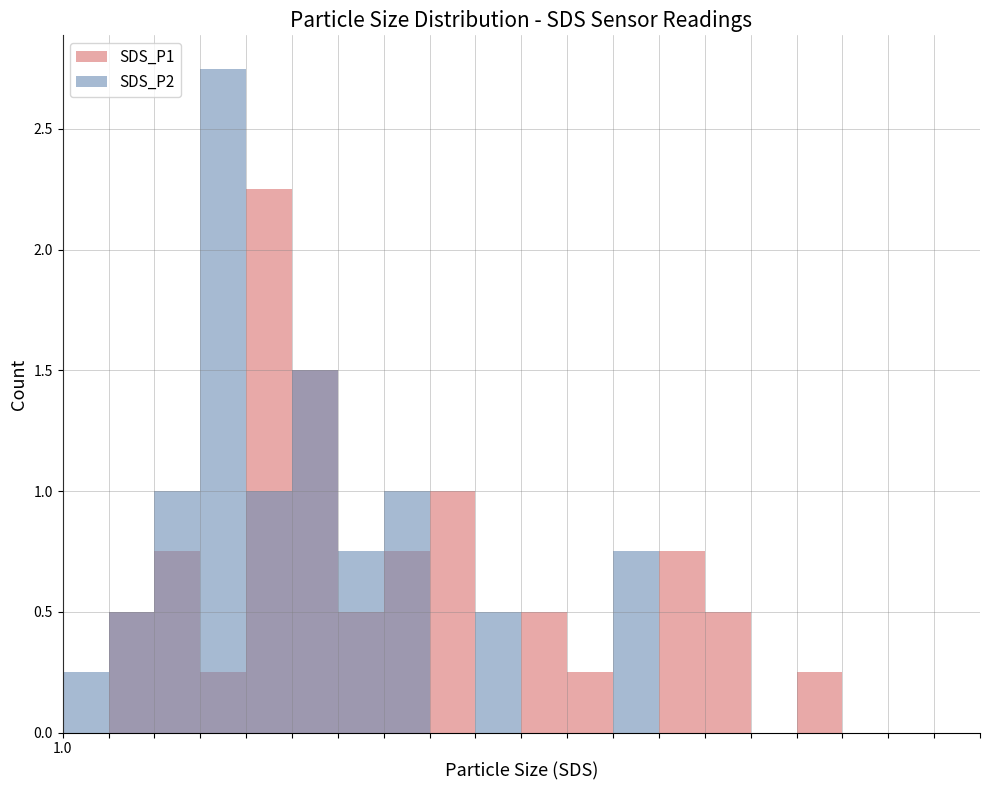

What is the label of the 20th bar from the right?

1.0